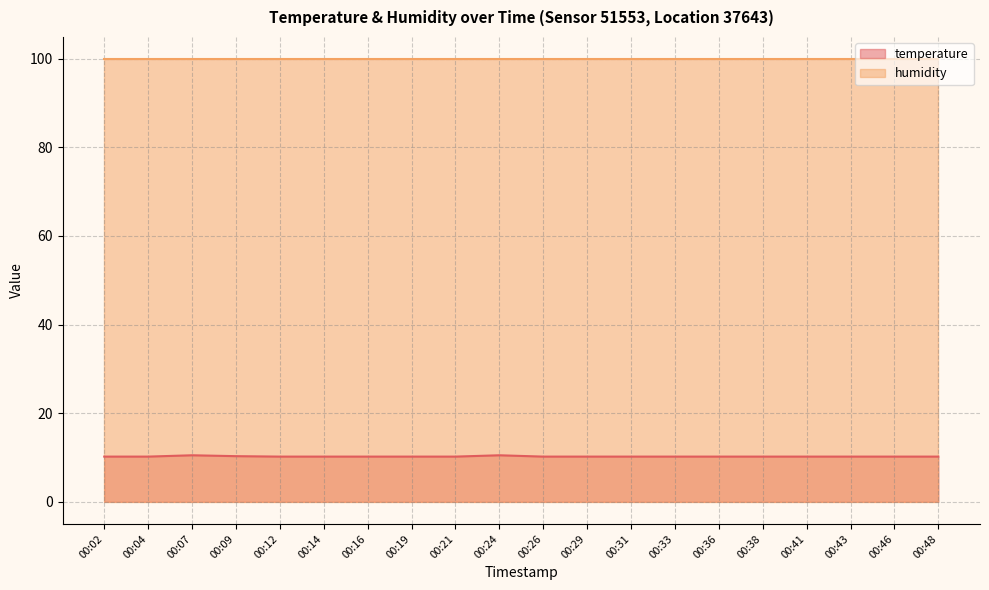

At which category does the chart reach its minimum across all series?

00:02